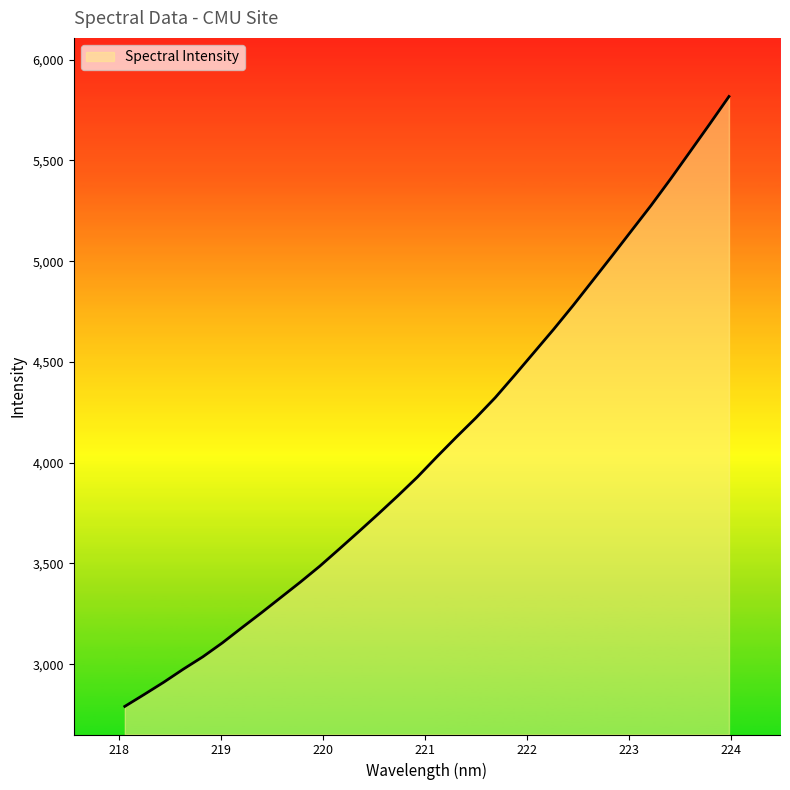

What is the minimum value shown in the chart?

2790.3